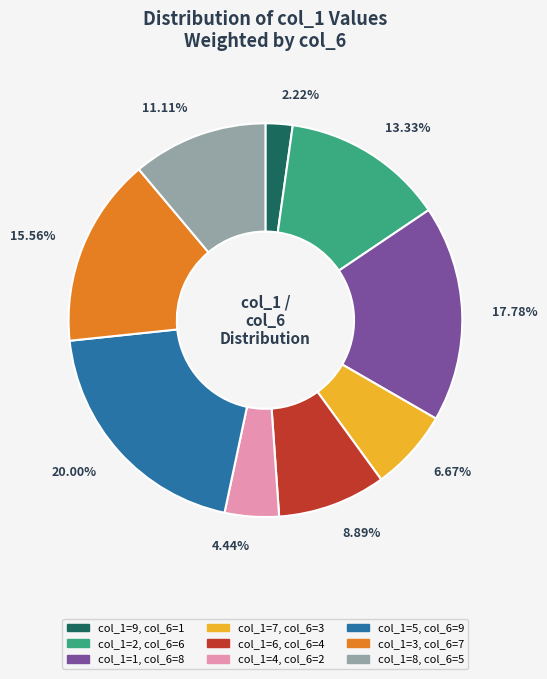

Count the number of slices in the pie.

9